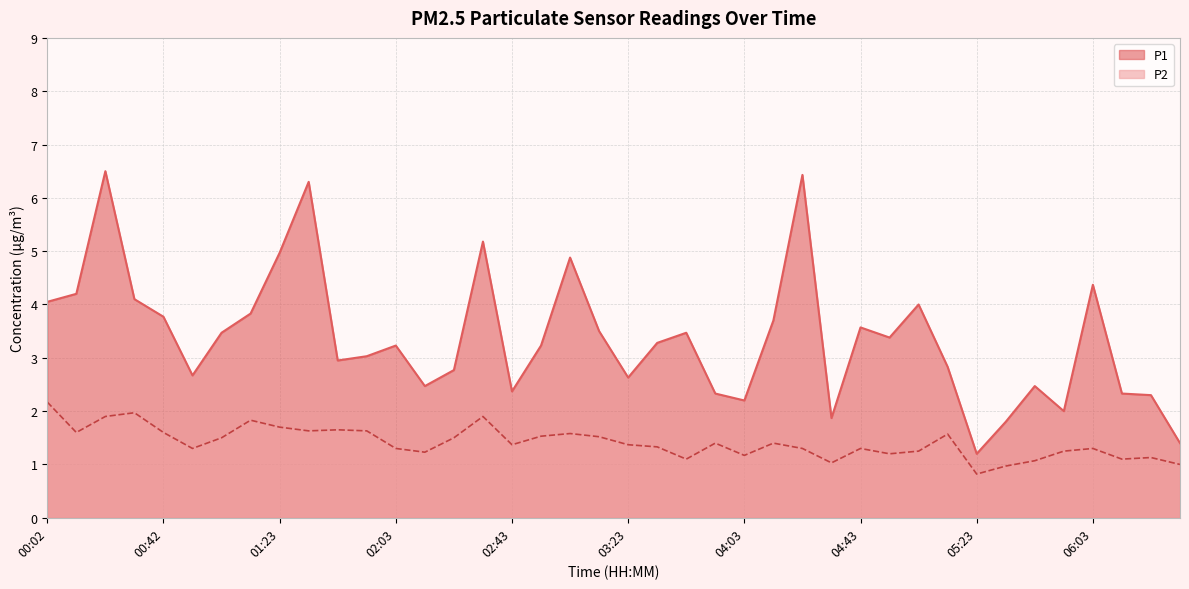

How many data points in P1 are less than 3?

17